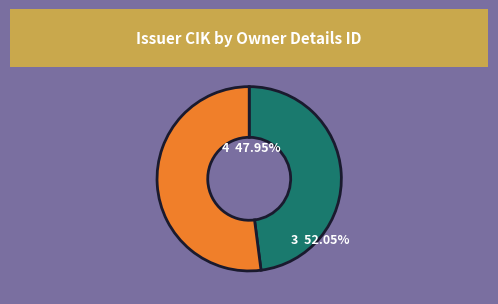

Does any single category account for the majority?

Yes